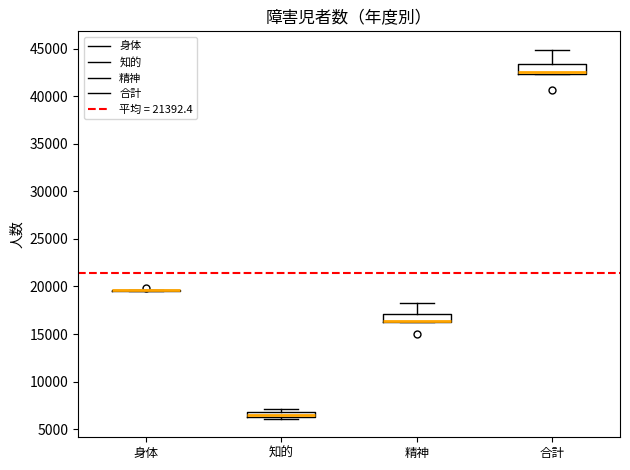

Where is the upper edge of the box for 知的 on the y-axis? The values are not printed on the chart, so give them approximately, as read against the axis.

7000